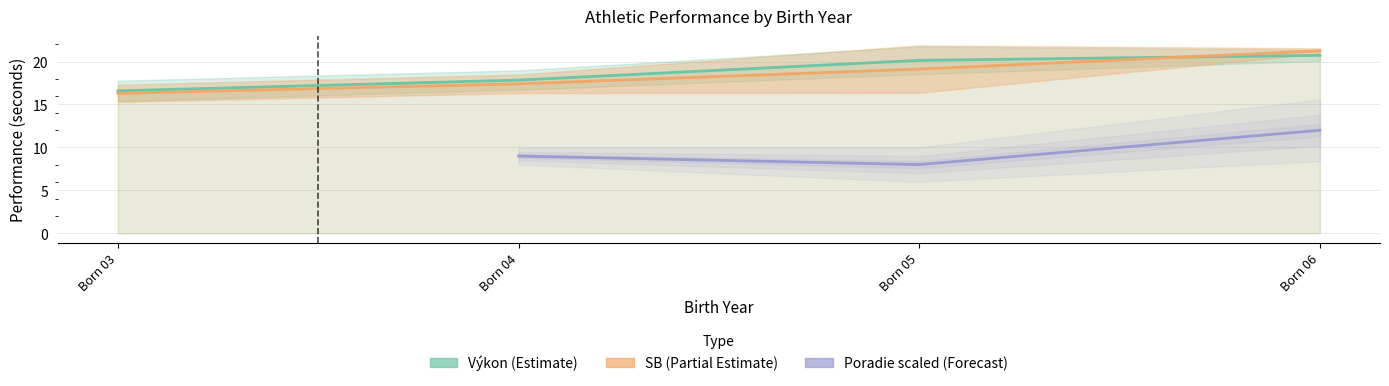

What is the label of the 12th point from the right?

05